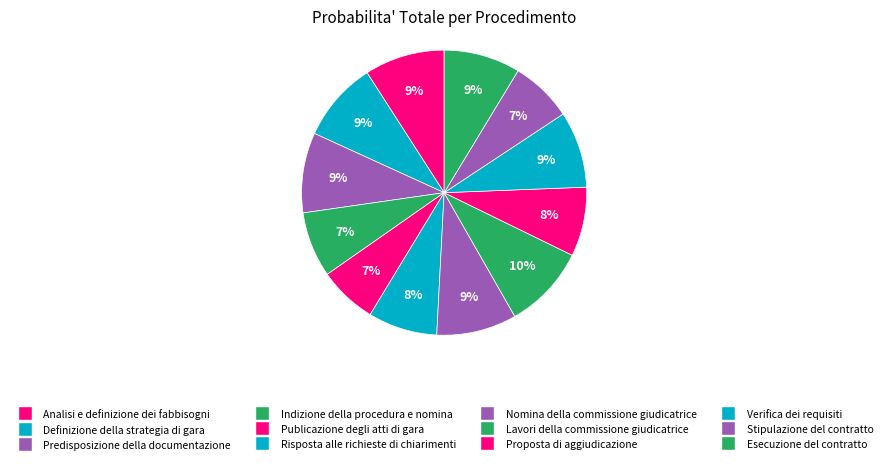

What portion of the pie excludes Proposta di aggiudicazione?

92.1%